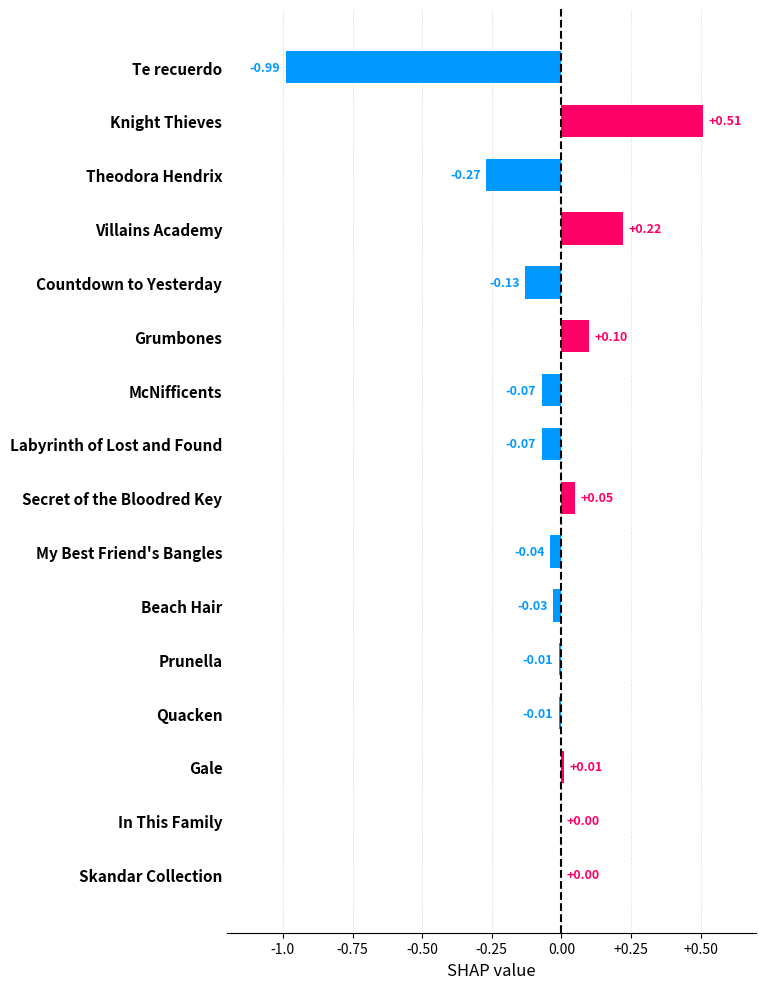

What is the sum of the values at Villains Academy and Knight Thieves?

0.7